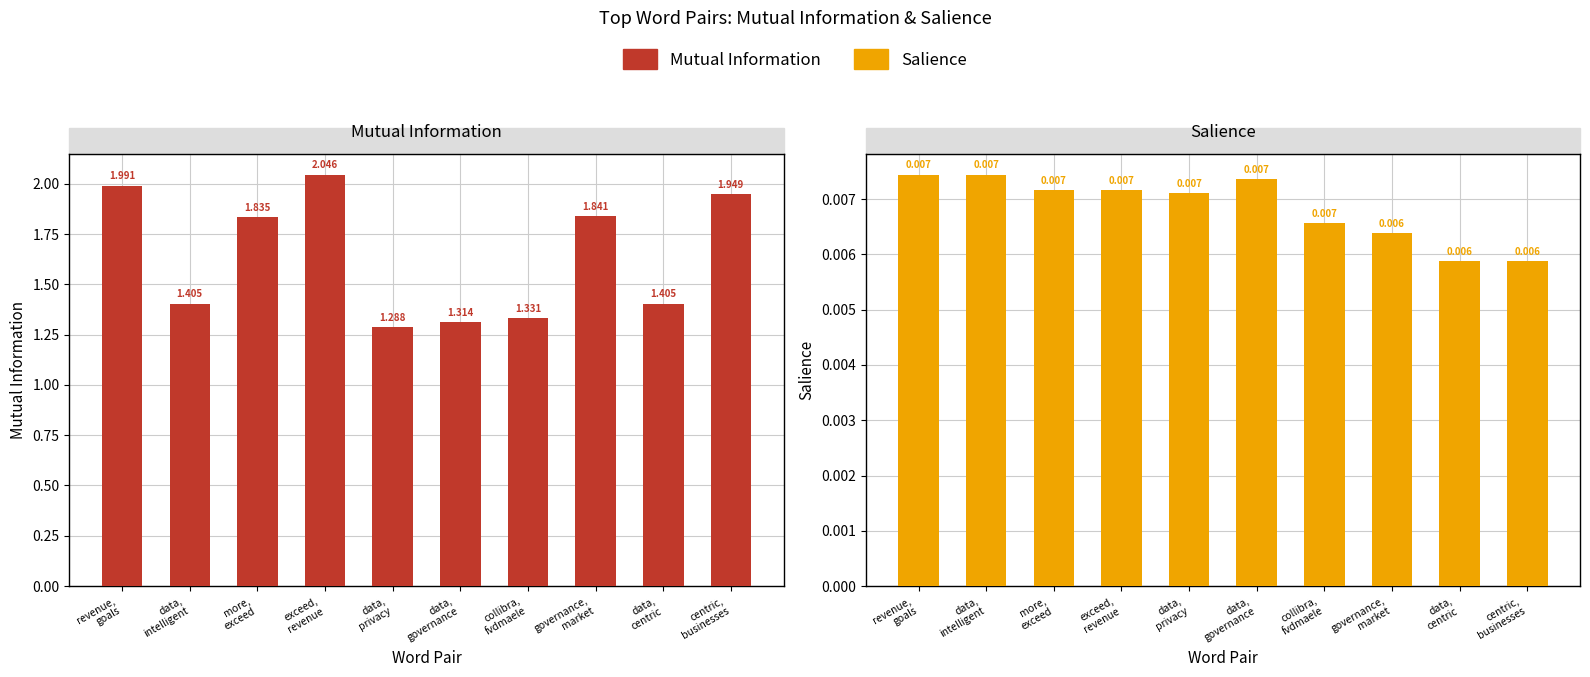

The Salience series shows 0.0 at collibra,
fvdmaele. True or false?

False